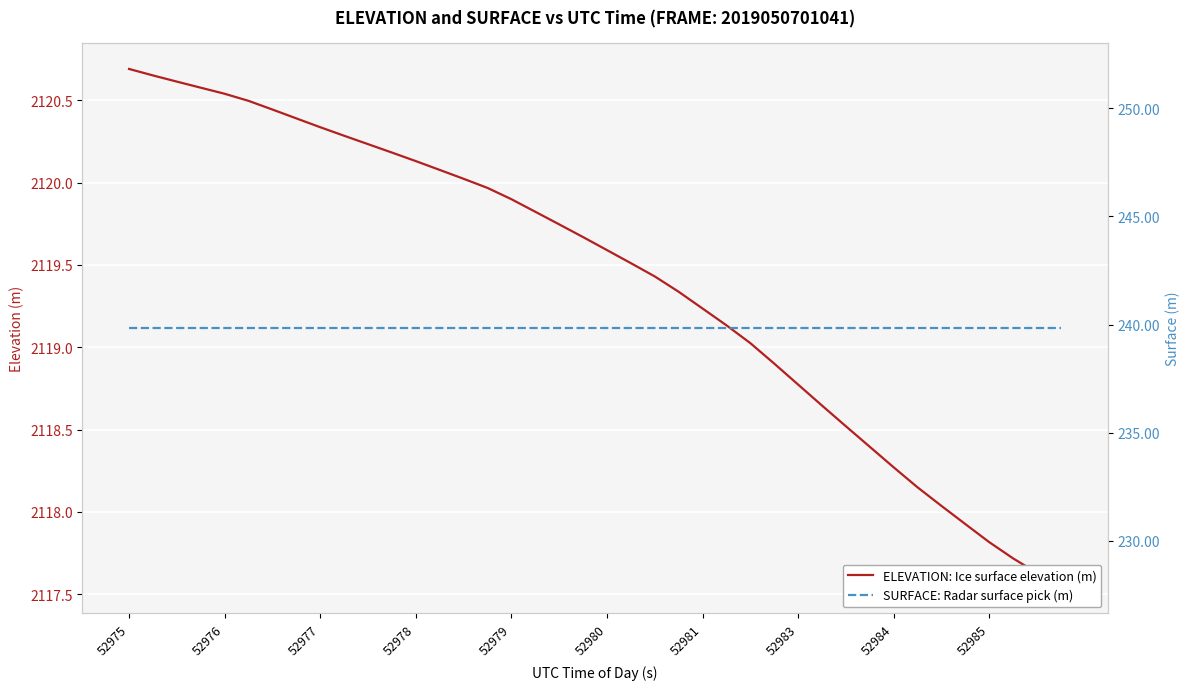

What is the total value across all series at 52977?

2360.4